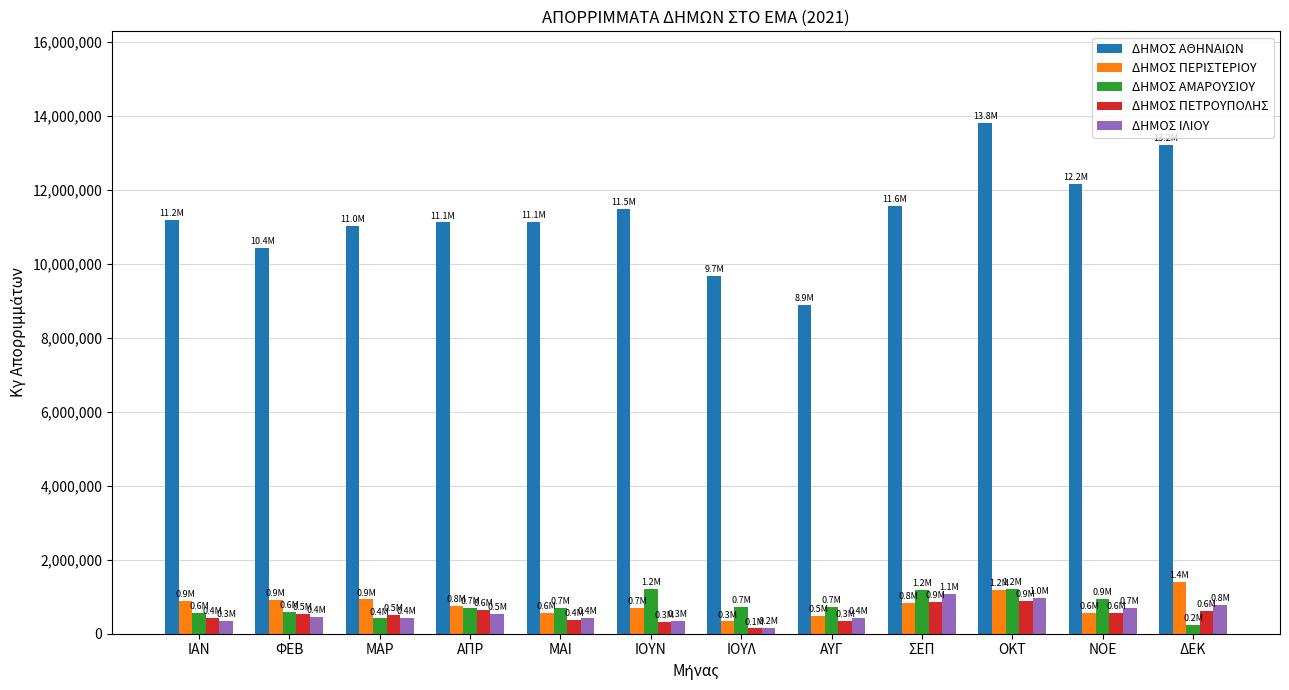

At which label does ΔΗΜΟΣ ΑΘΗΝΑΙΩΝ reach its peak?

ΟΚΤ